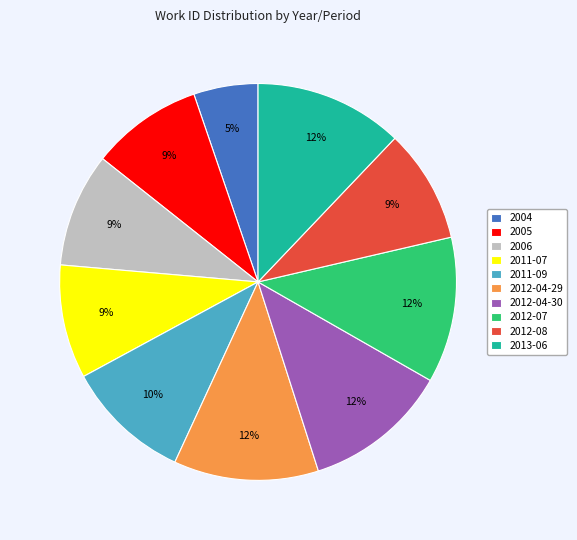

Which slice is the smallest?

2004